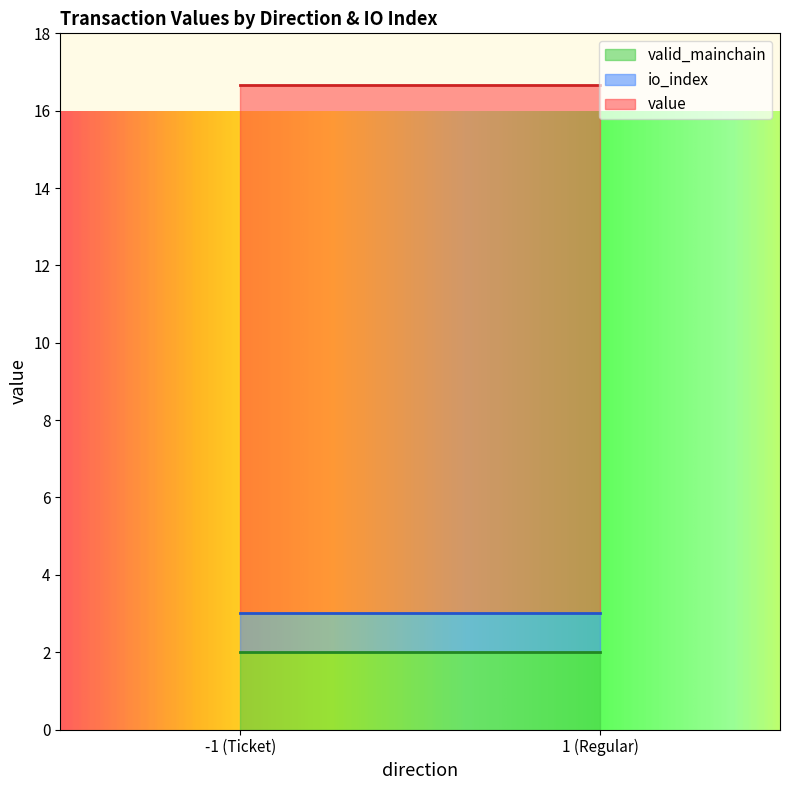

True or false: valid_mainchain and io_index intersect in this chart.

False